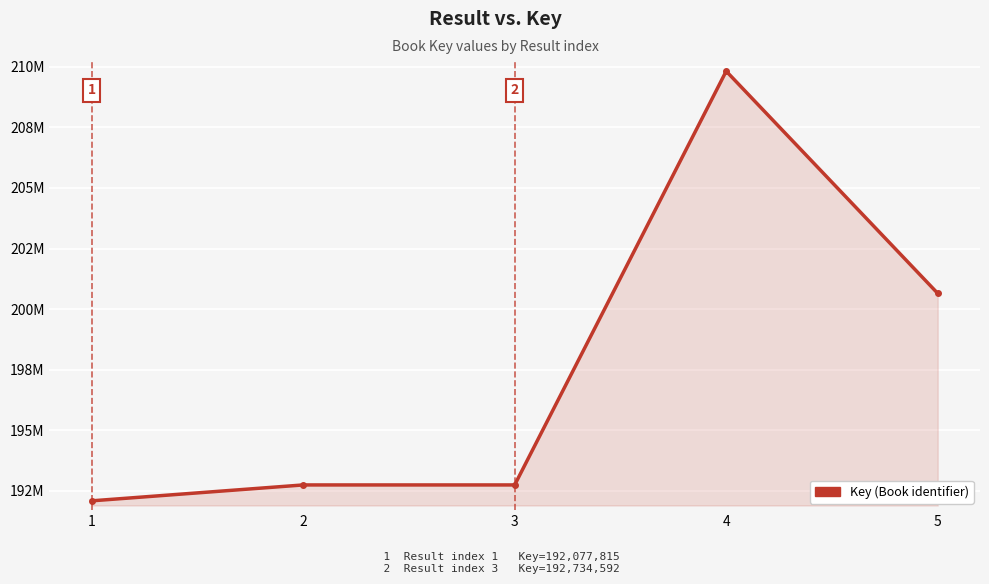

Reading left to right, what are all the values shown in this chart?

1=192077815	2=192734487	3=192734592	4=209825488	5=200648588